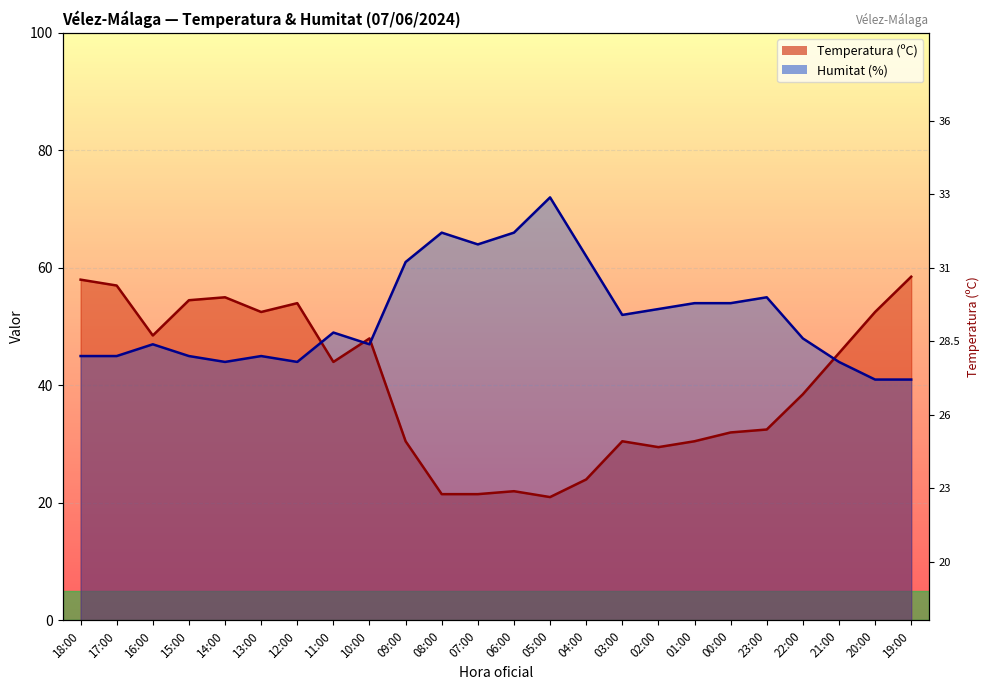

At which category is the sum across all series the highest?

18:00